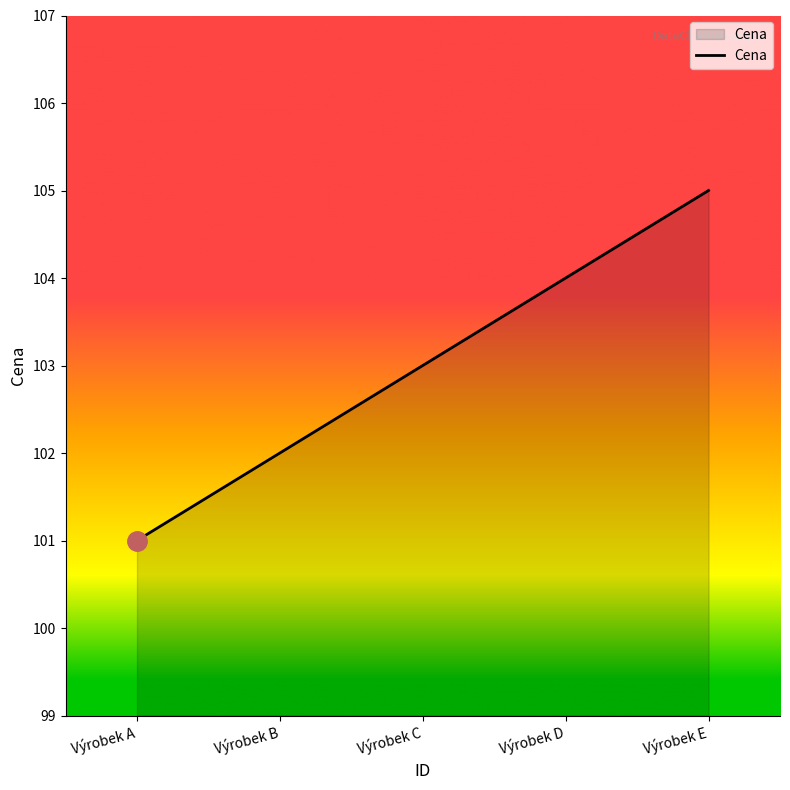

Read the value at Výrobek A.

101